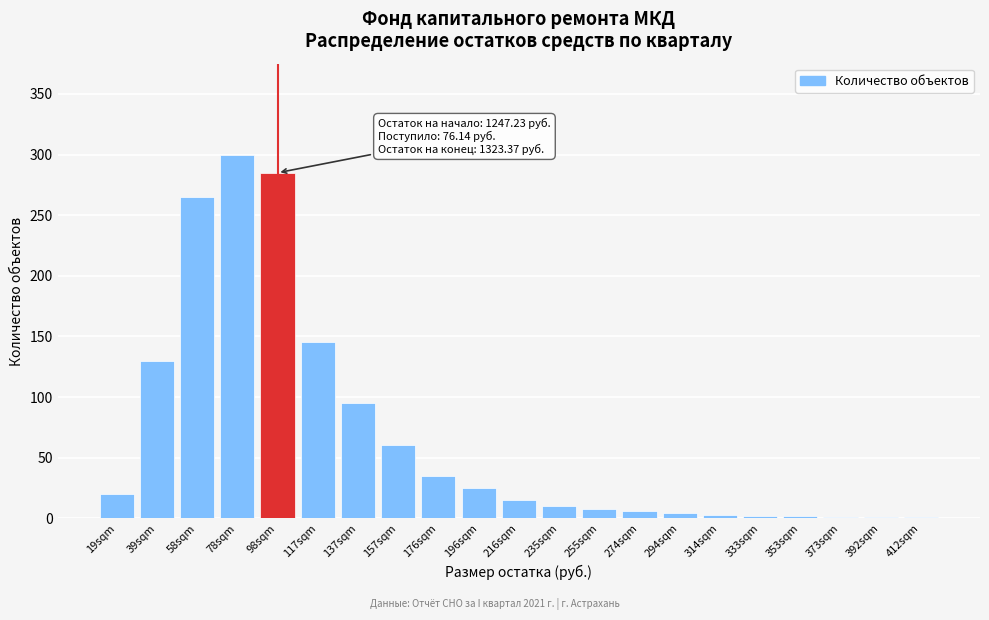

At which label is the value closest to 150?

117sqm